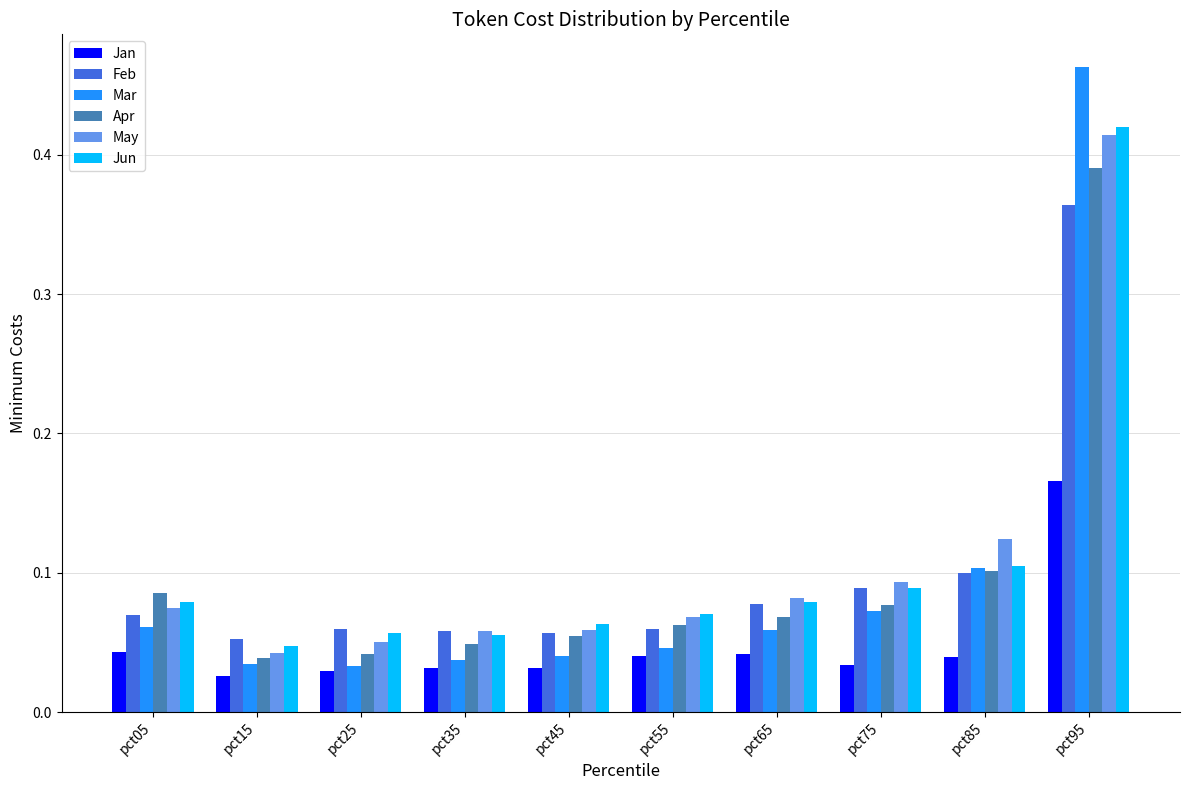

The Jan series shows 0.1 at pct65. True or false?

False